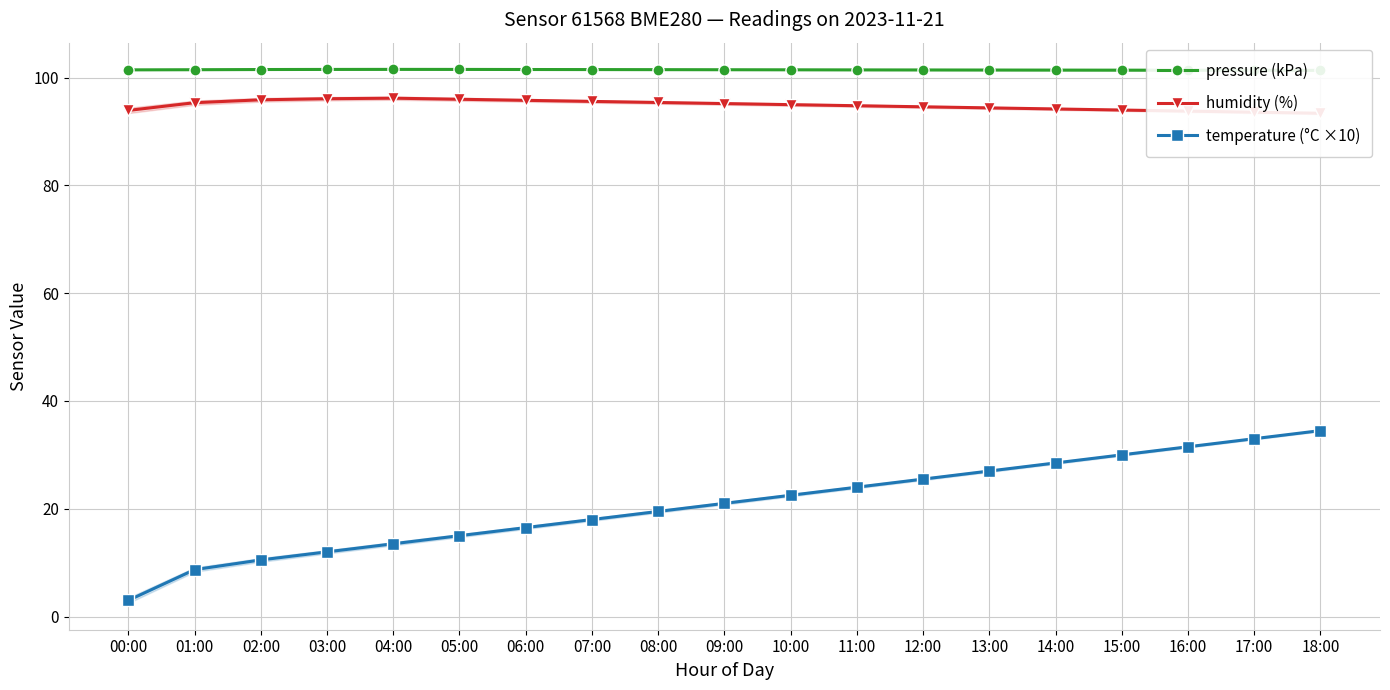

What is the maximum value for humidity (%)?

96.2